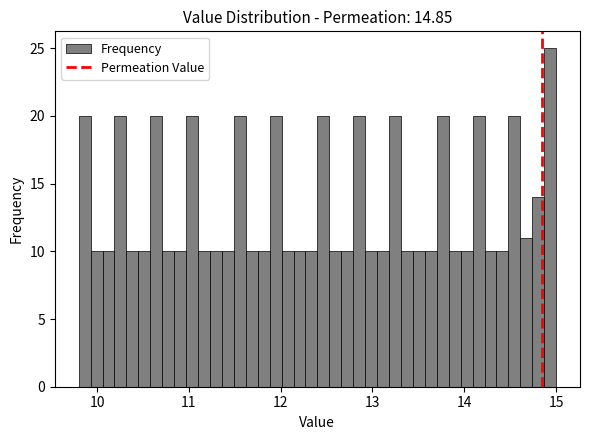

Read against the x-axis, roughly where is the centre of the tallest bar?

14.9